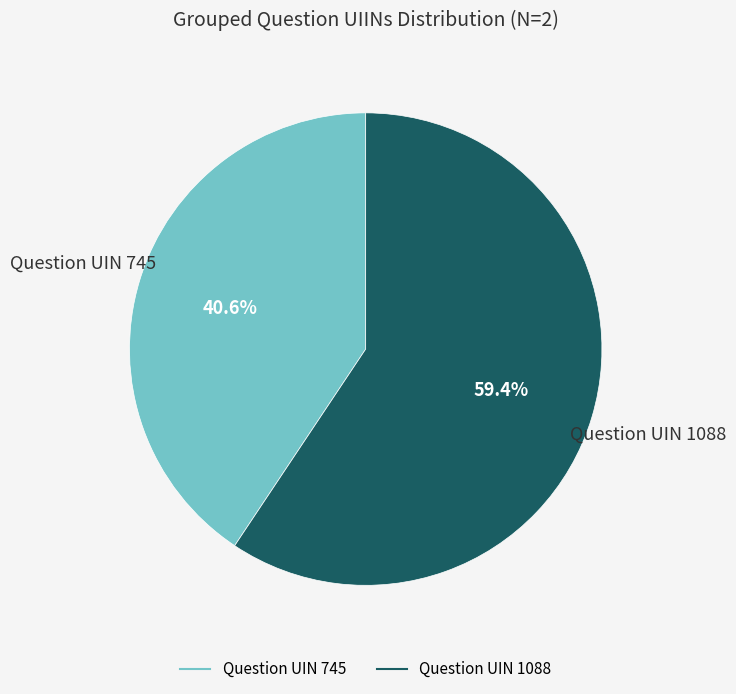

What portion of the pie excludes Question UIN 745?

59.4%